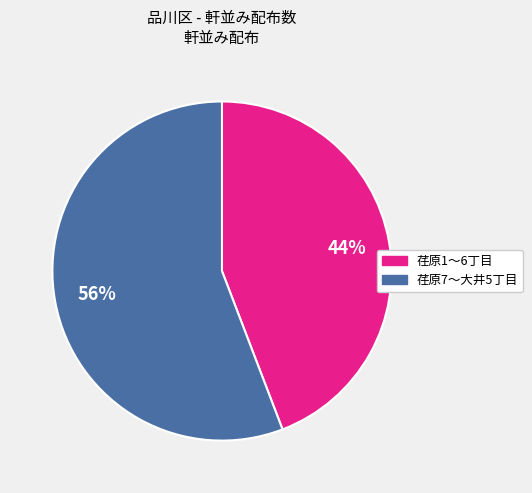

Is there a majority slice in this chart?

Yes